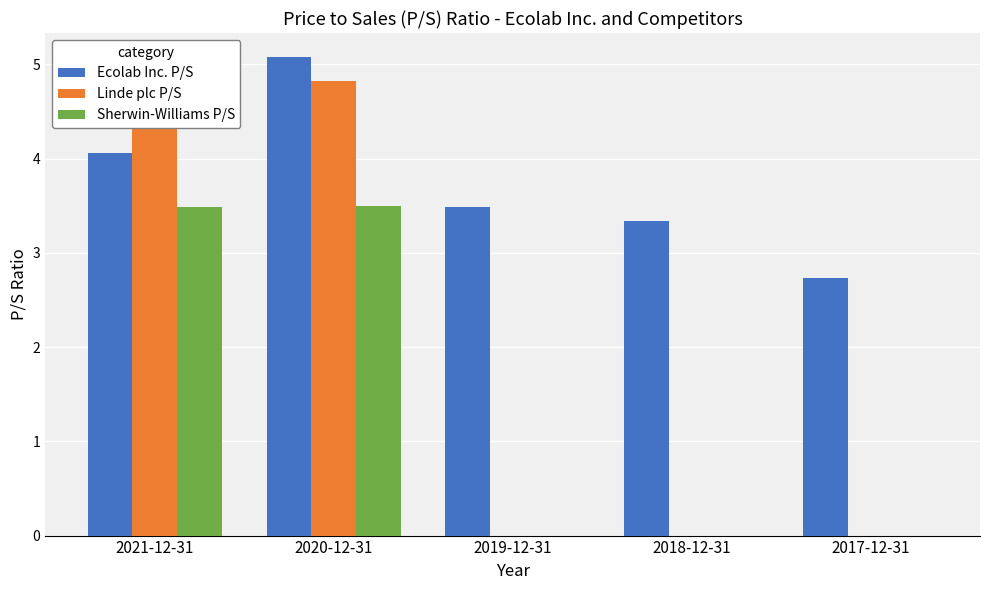

What is the difference between the maximum and minimum values in the Ecolab Inc. P/S series?

2.4